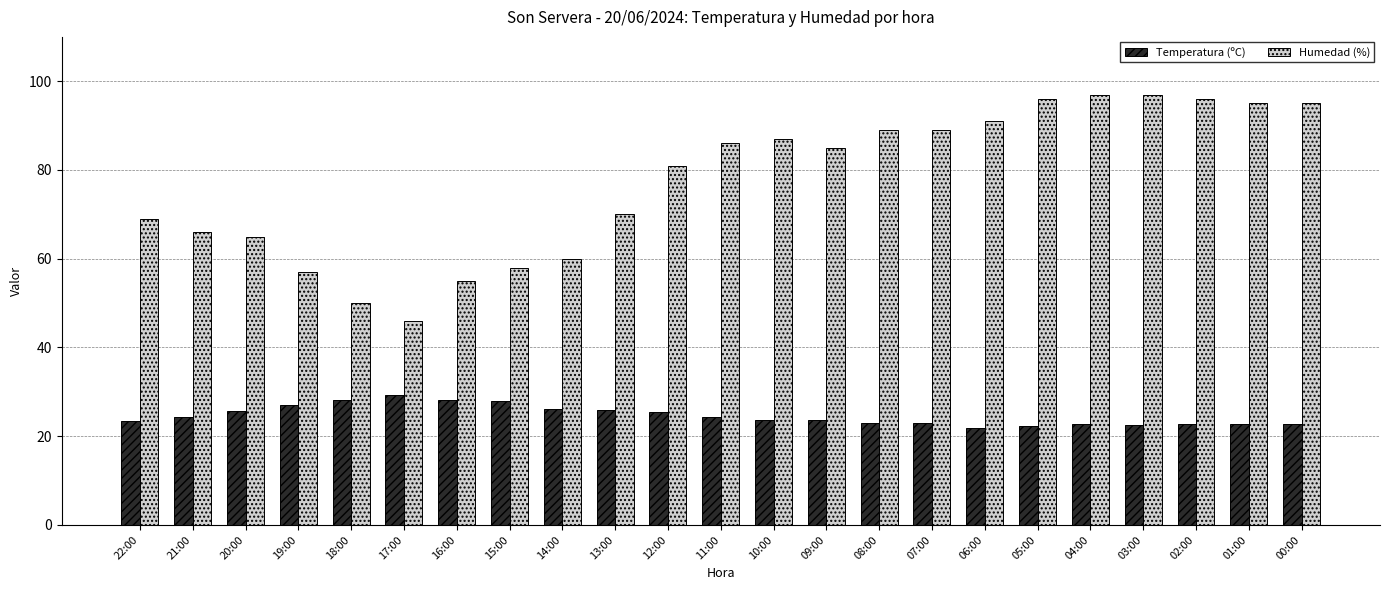

What is the average value of the Temperatura (ºC) series?

24.6